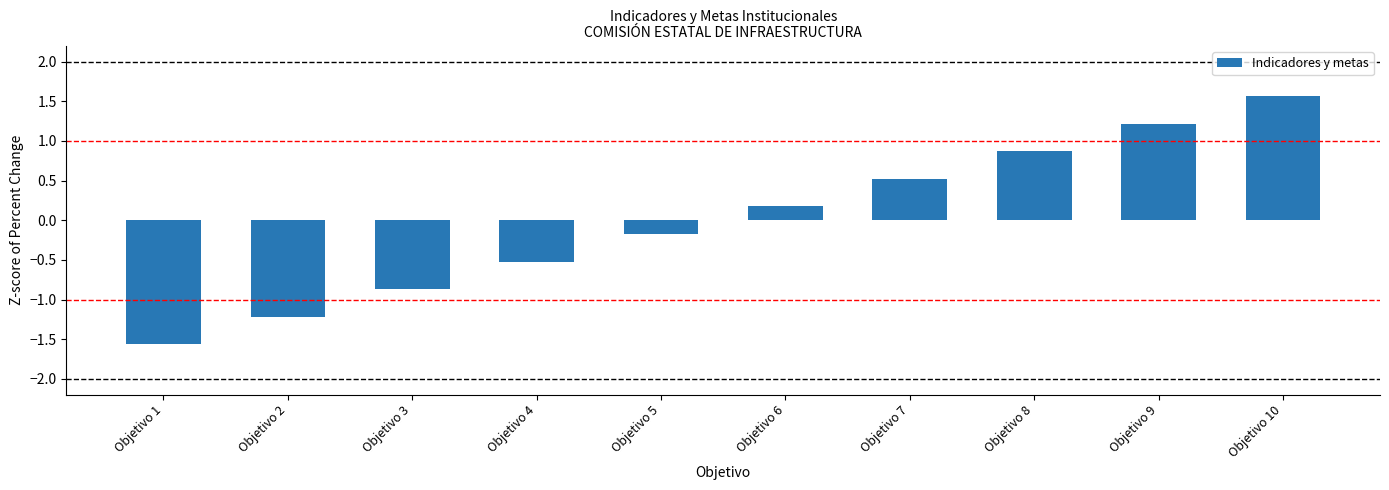

How many data points does each series have?

10